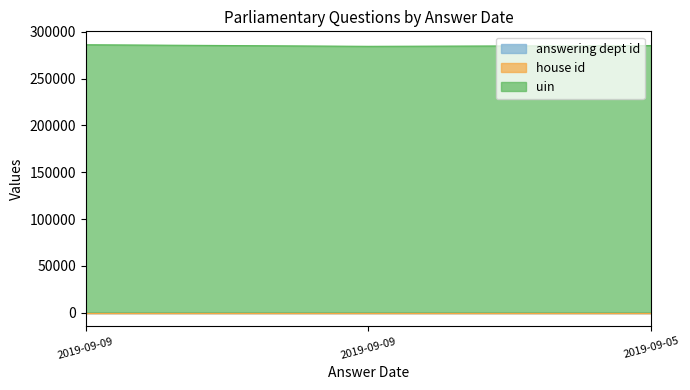

What is the average value of the answering dept id series?

1